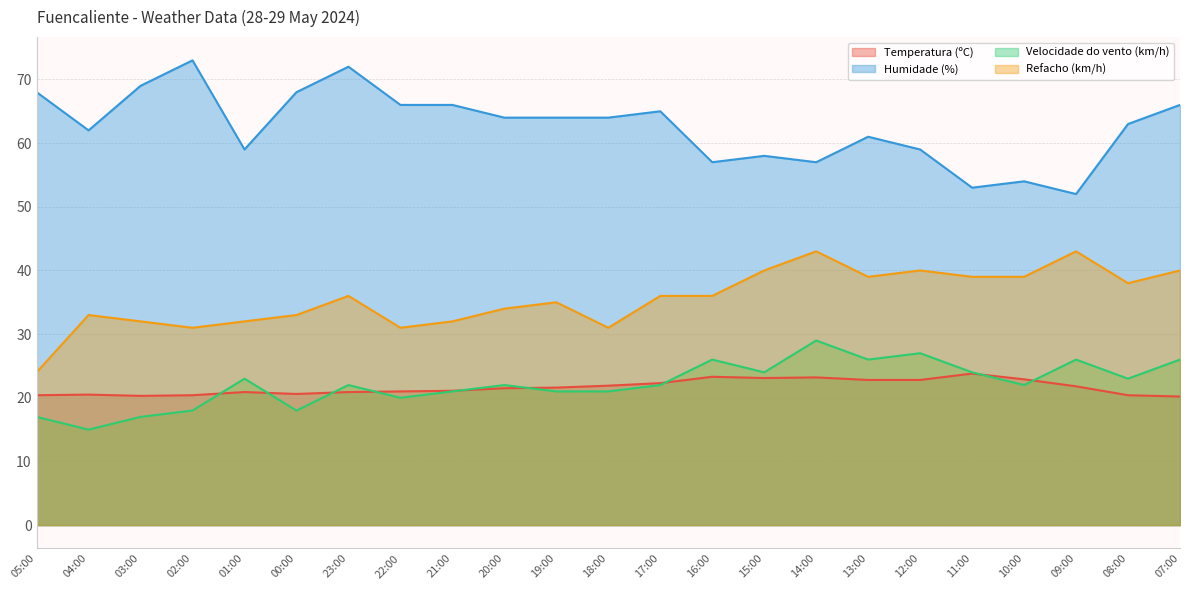

What is the difference between the highest and lowest values at 14:00?

33.8